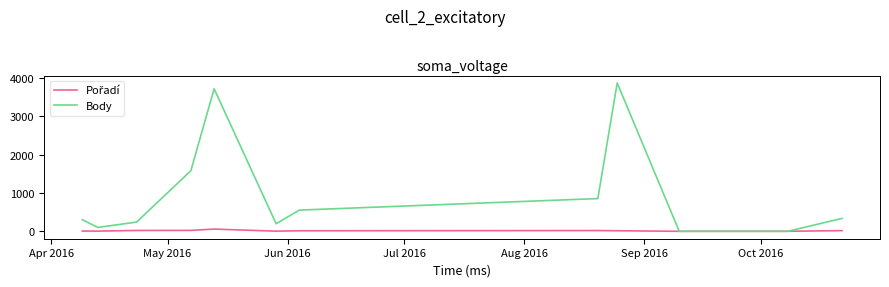

How many lines are shown in the chart?

2